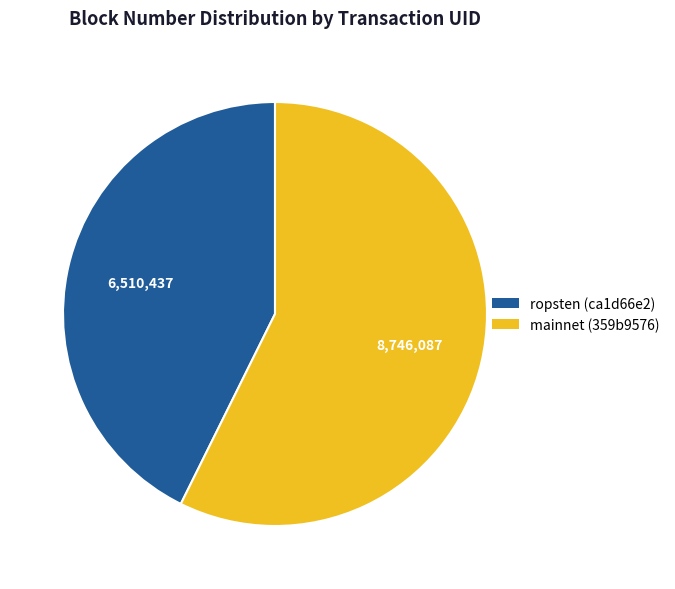

Is there a majority slice in this chart?

Yes